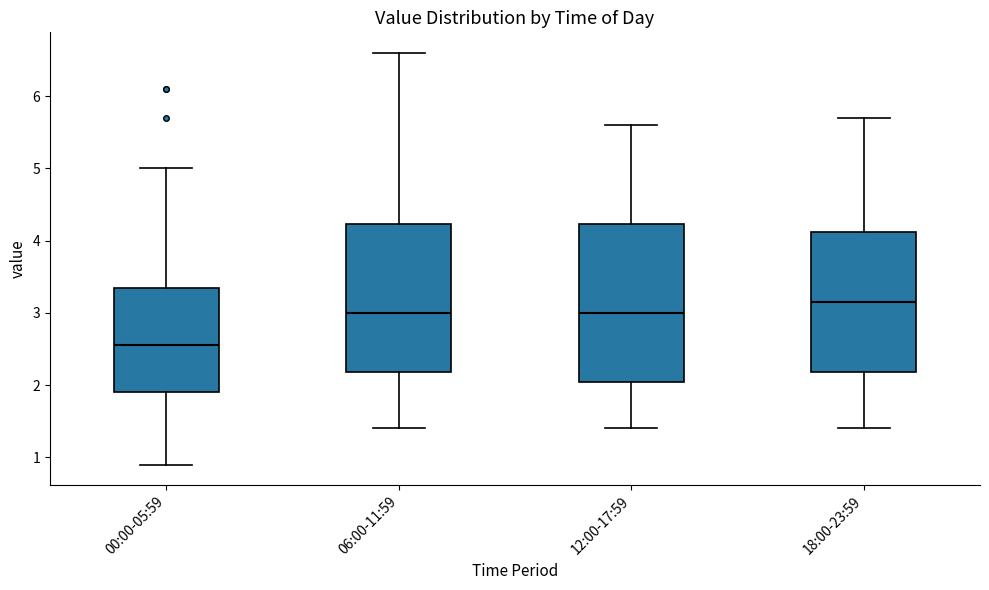

Which box has the lowest median line?

00:00-05:59